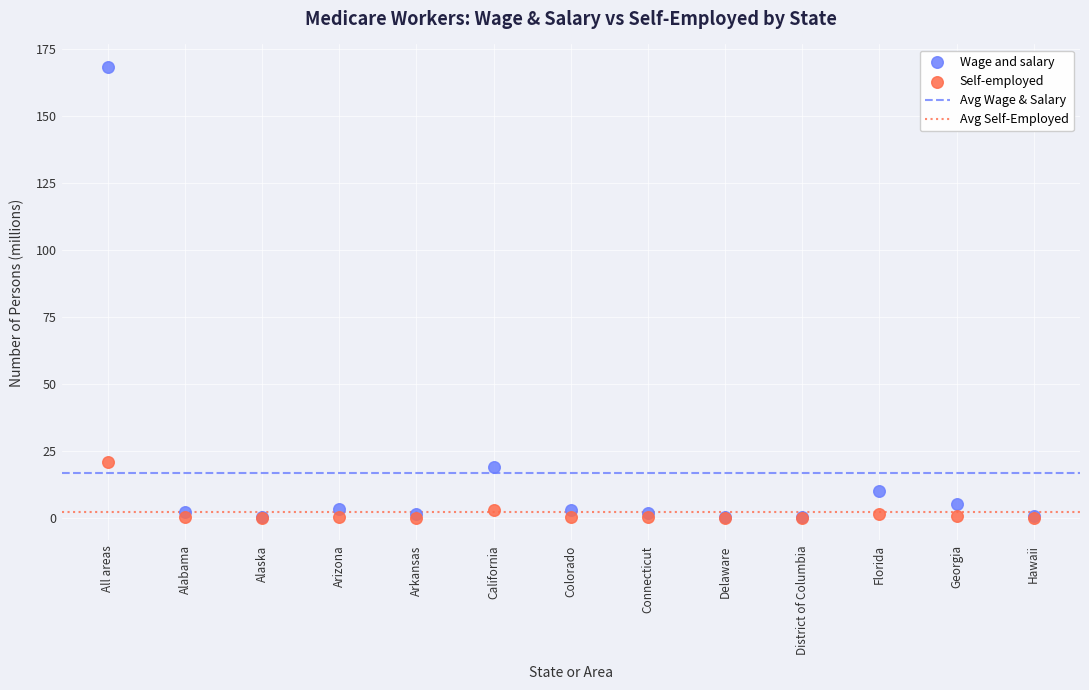

In the Wage and salary series, what Y value is closest to 84?

19.1